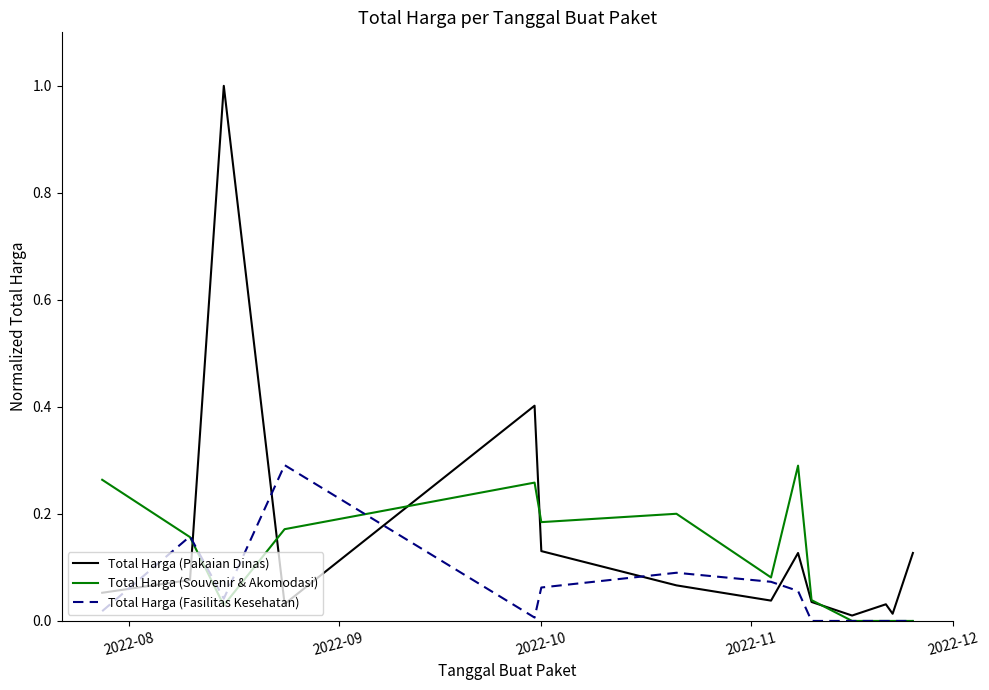

Which series has the largest range (max minus min)?

Total Harga (Pakaian Dinas)